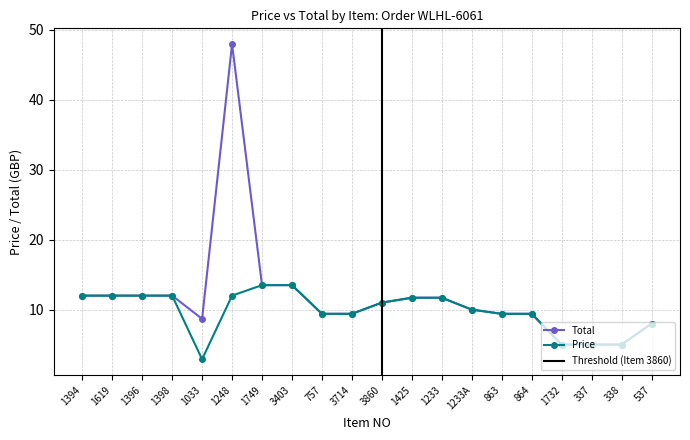

What is the label of the 8th point from the left?

3403